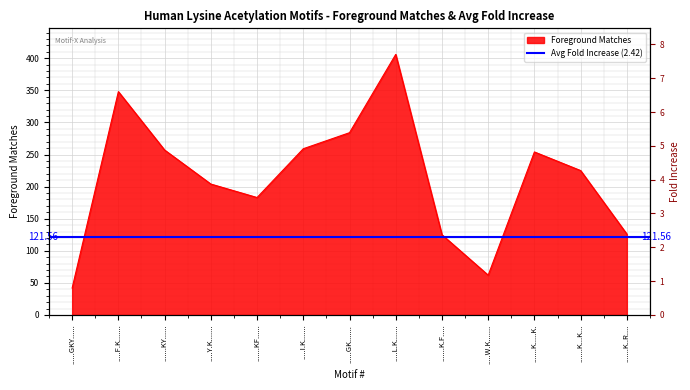

Does the chart display data point markers on the line(s)?

No